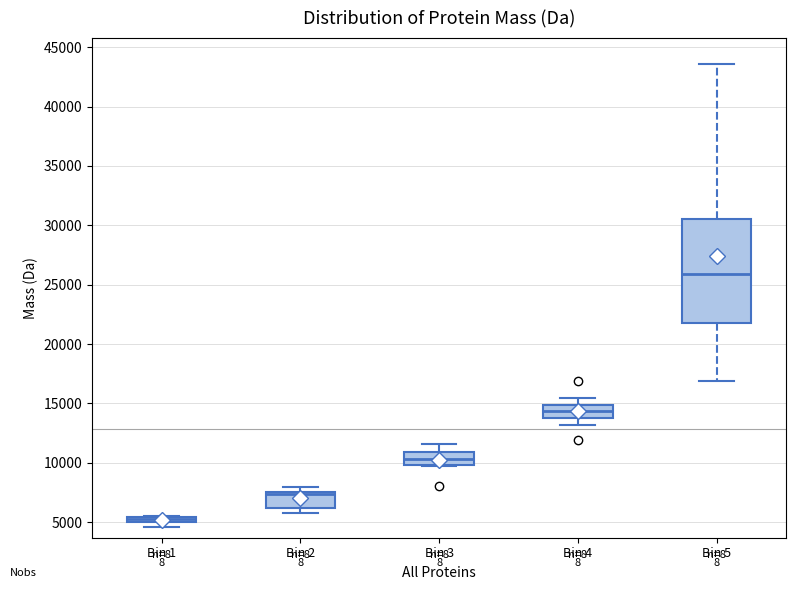

Where is the lower edge of the box for Bin 5 on the y-axis? The values are not printed on the chart, so give them approximately, as read against the axis.

22000